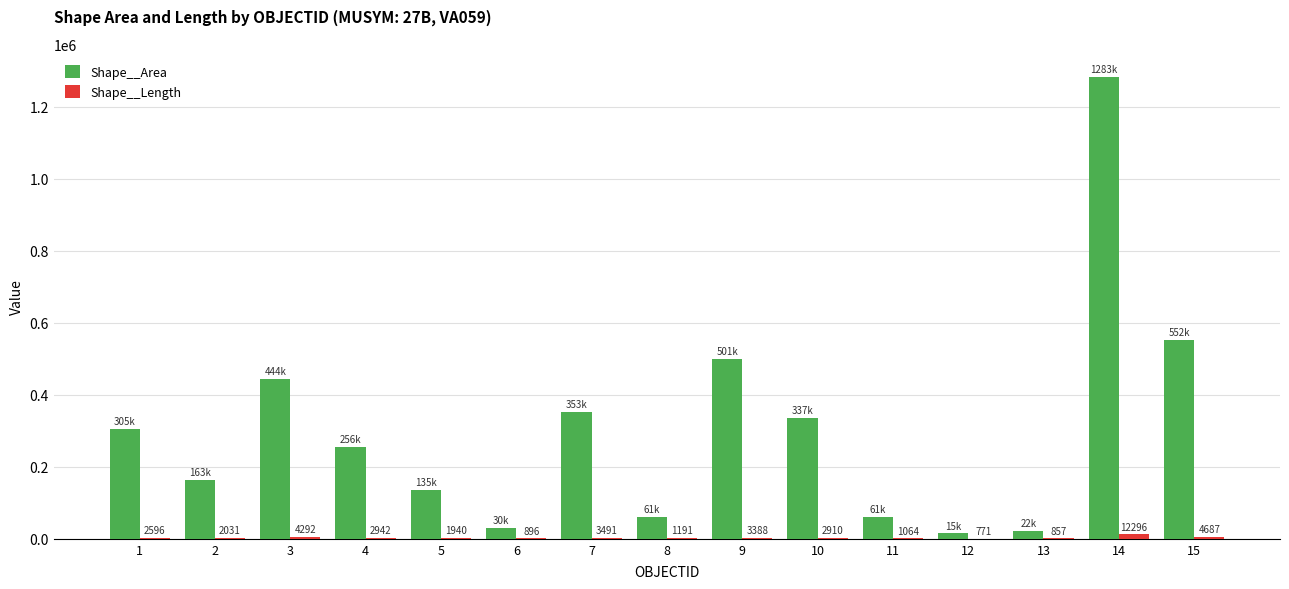

Between 12 and 14, which series saw the biggest shift?

Shape__Area